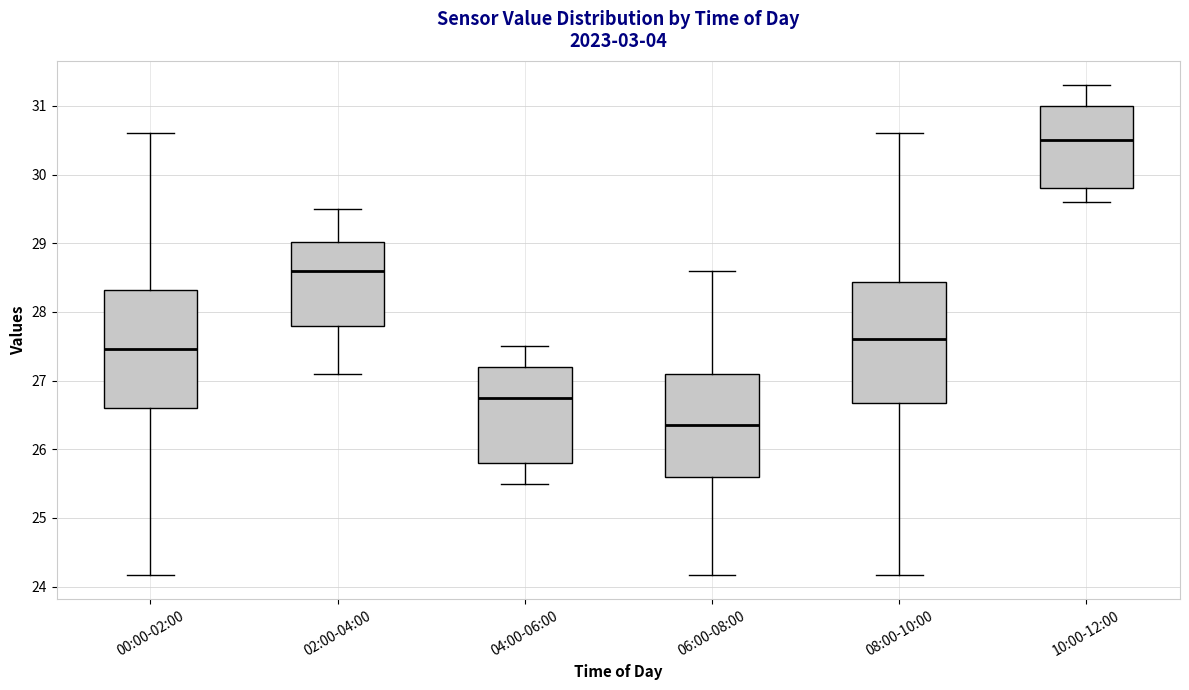

Reading left to right, transcribe this box plot: for each box, give where its median line is, the range the box spans, and where its two whiskers end, as read against the y-axis. The values are not printed on the chart, so give them approximately, as read against the axis.

00:00-02:00: median 27.5, box 26.6 to 28.3, whiskers 24.2 to 30.6
02:00-04:00: median 28.6, box 27.8 to 29.0, whiskers 27.1 to 29.5
04:00-06:00: median 26.8, box 25.8 to 27.2, whiskers 25.5 to 27.5
06:00-08:00: median 26.4, box 25.6 to 27.1, whiskers 24.2 to 28.6
08:00-10:00: median 27.6, box 26.7 to 28.4, whiskers 24.2 to 30.6
10:00-12:00: median 30.5, box 29.8 to 31.0, whiskers 29.6 to 31.3